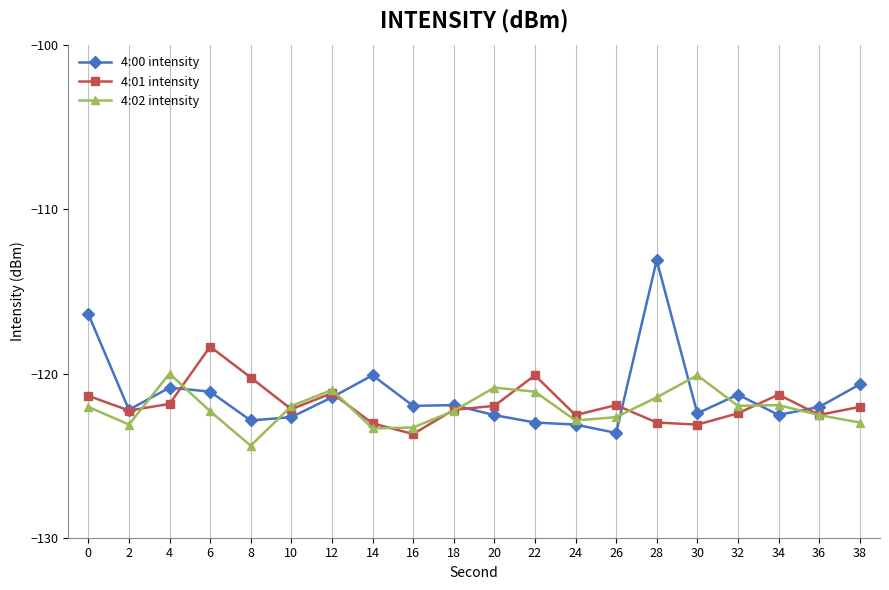

How many data points does each series have?

20